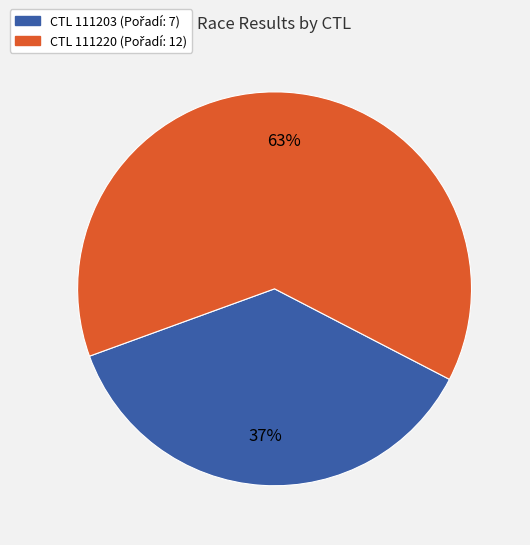

Is there a majority slice in this chart?

Yes